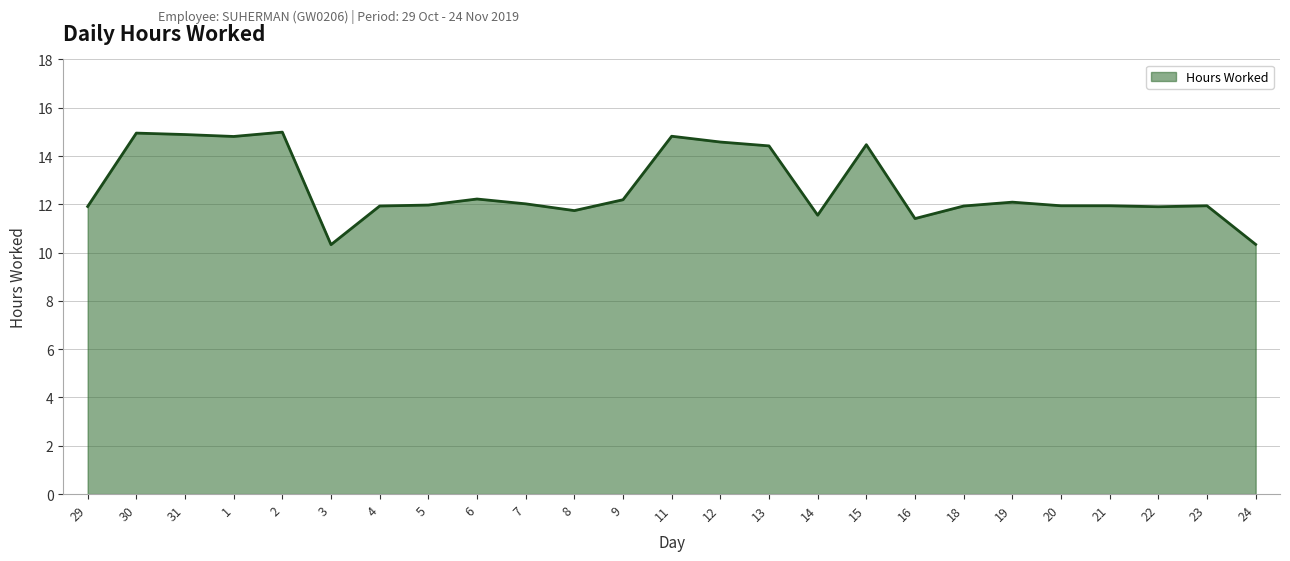

Approximately how many times larger is the value at 4 compared to 13?

0.8